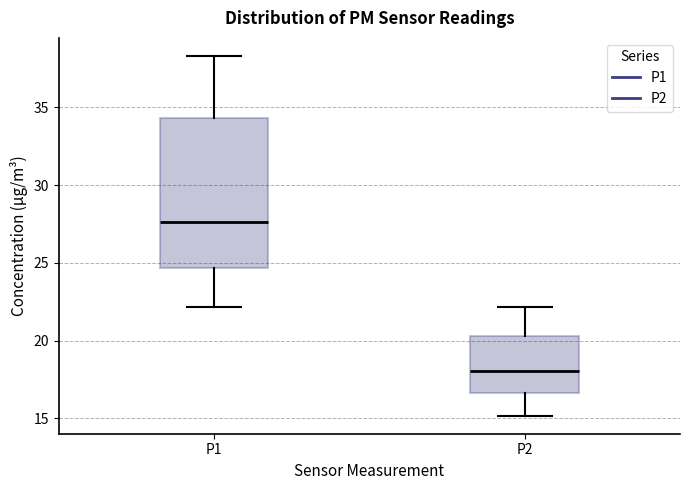

Where does the lower whisker of the box for P1 end on the y-axis? The values are not printed on the chart, so give them approximately, as read against the axis.

22.0